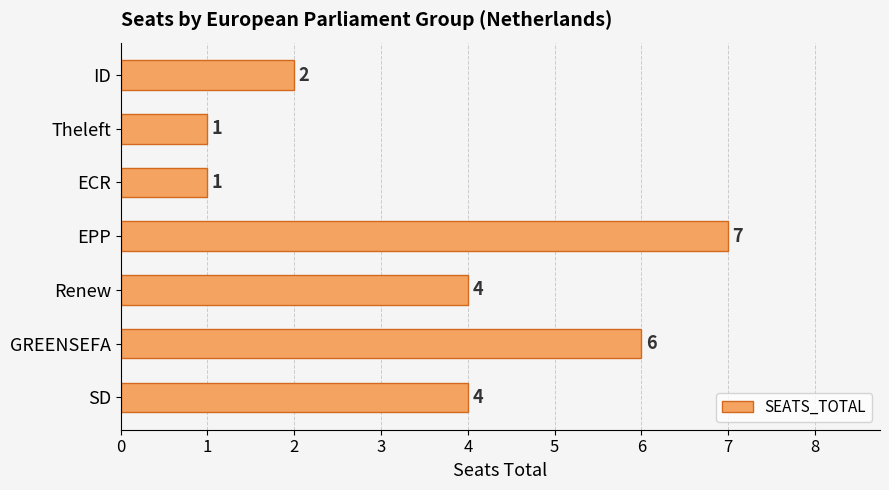

What is the difference between the values at Theleft and SD?

3